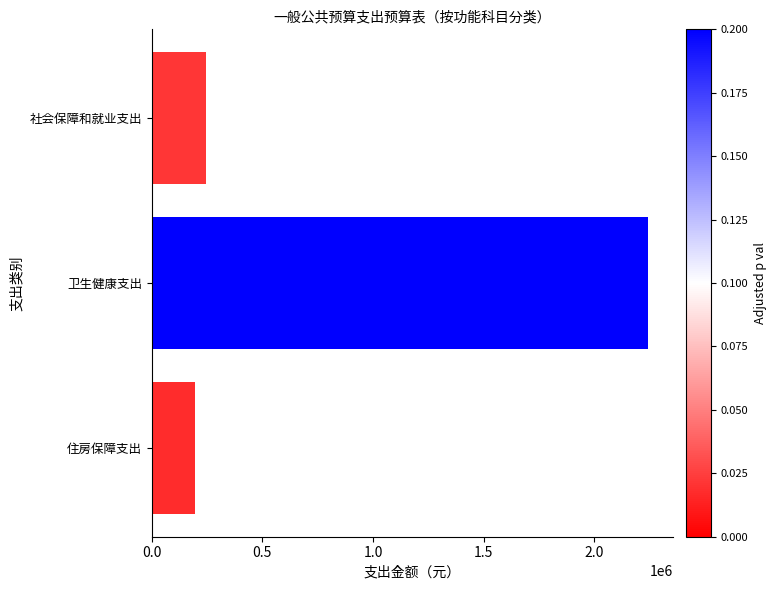

List the labels in order of value, smallest first.

住房保障支出, 社会保障和就业支出, 卫生健康支出